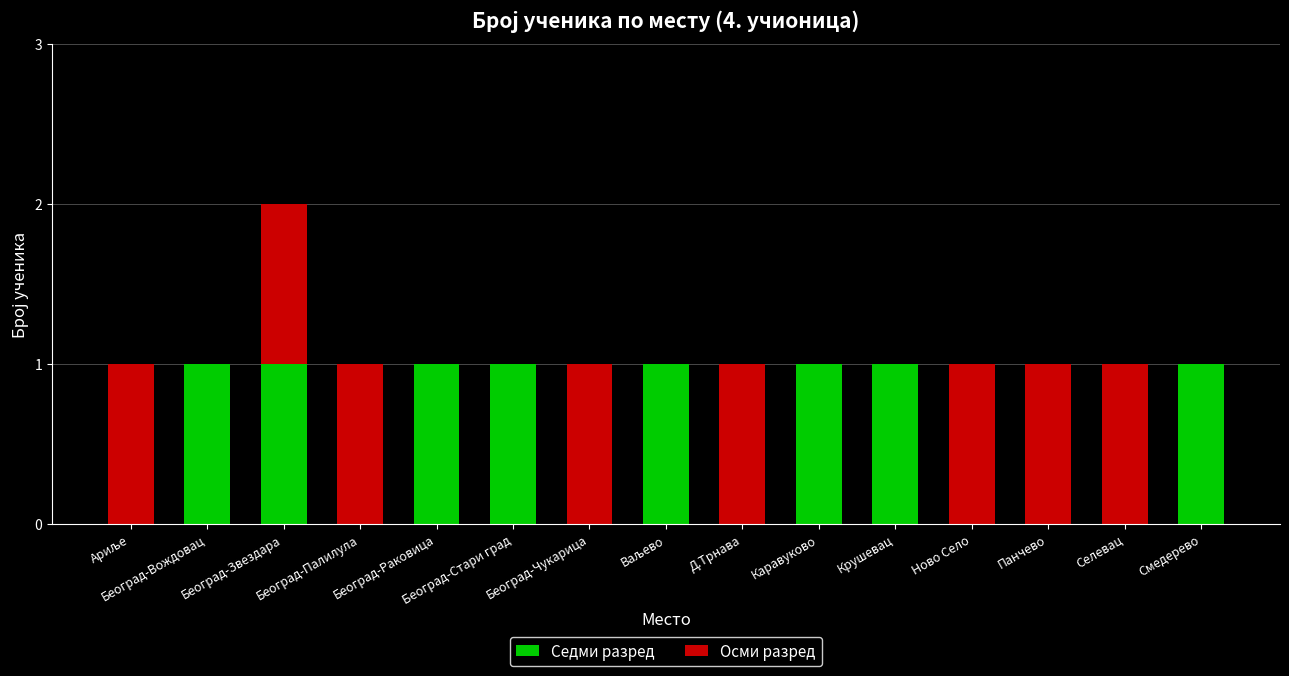

At which category is the sum across all series the highest?

Београд-Звездара